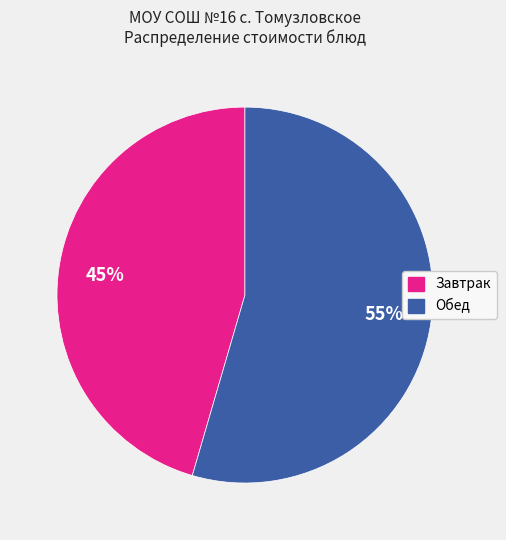

To the nearest percent, what is the average slice percentage?

50%